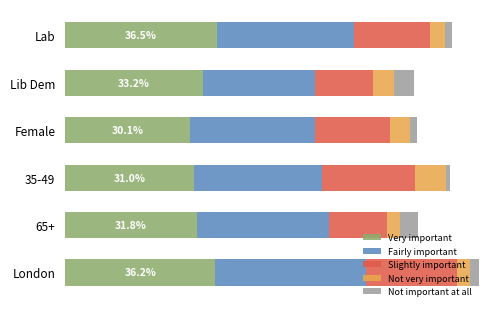

What are all the series names shown in the legend?

Very important, Fairly important, Slightly important, Not very important, Not important at all